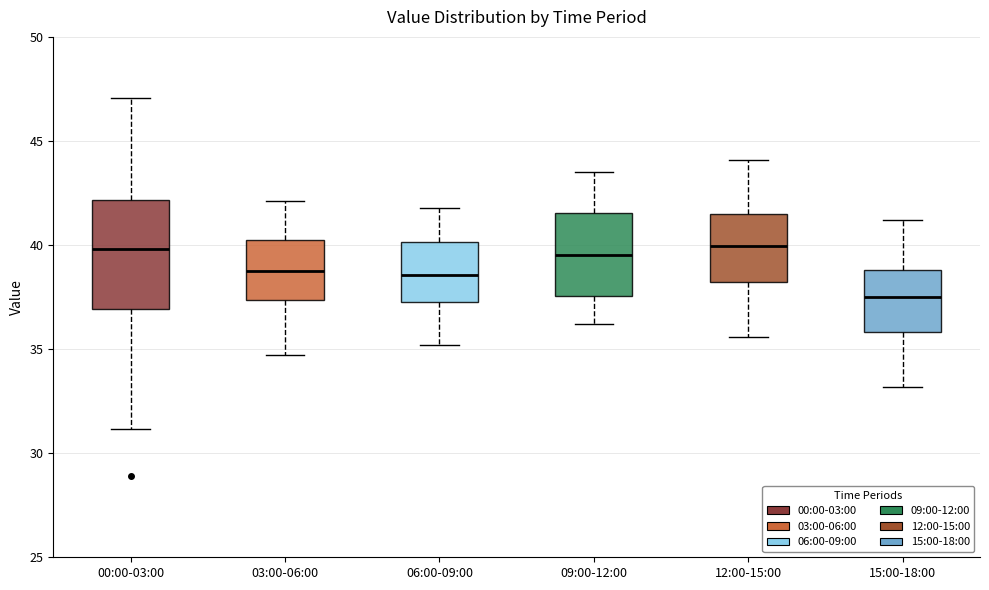

Where does the upper whisker of the box for 15:00-18:00 end on the y-axis? The values are not printed on the chart, so give them approximately, as read against the axis.

41.0